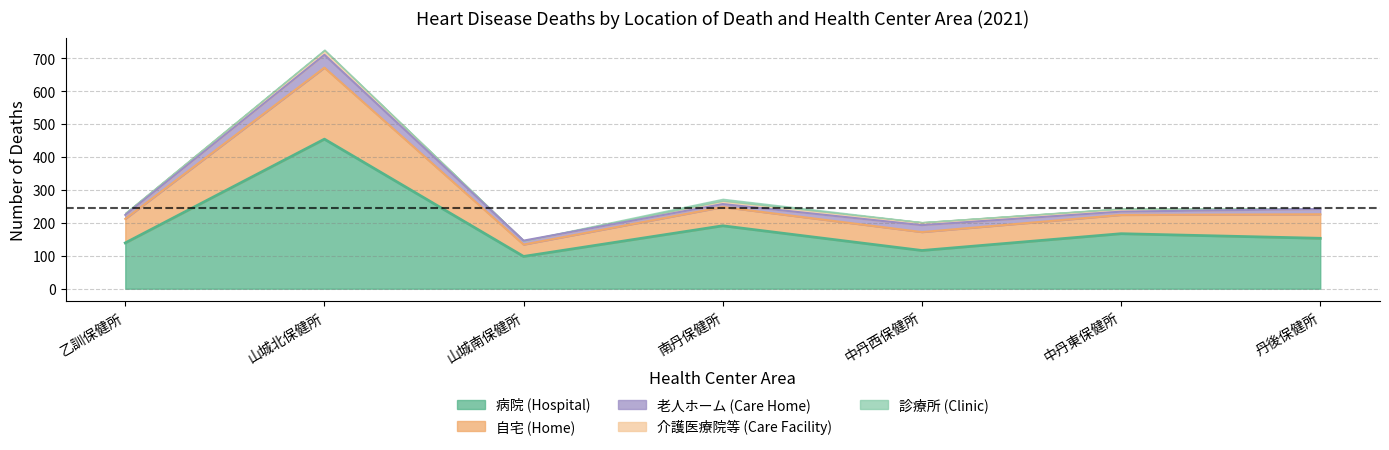

Does the chart display data point markers on the line(s)?

No